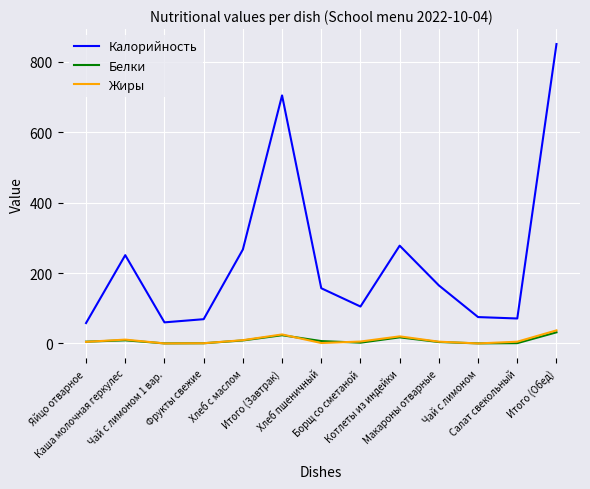

Which series has the largest range (max minus min)?

Калорийность